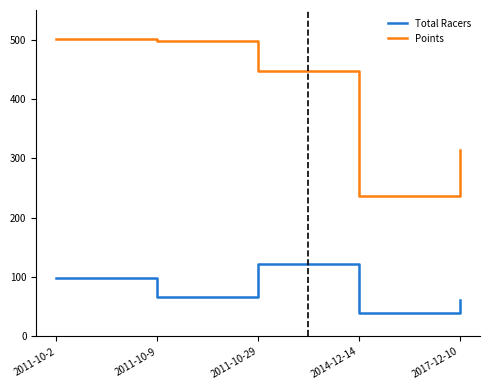

True or false: Points and Total Racers cross at least once.

False